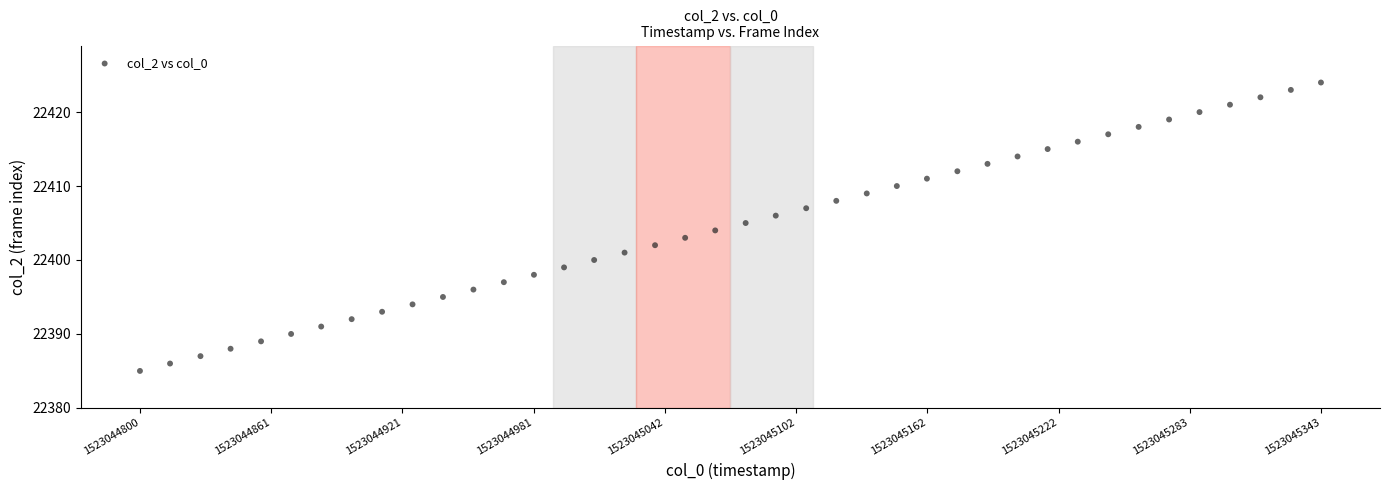

What is the range of Y values (max minus min)?

39